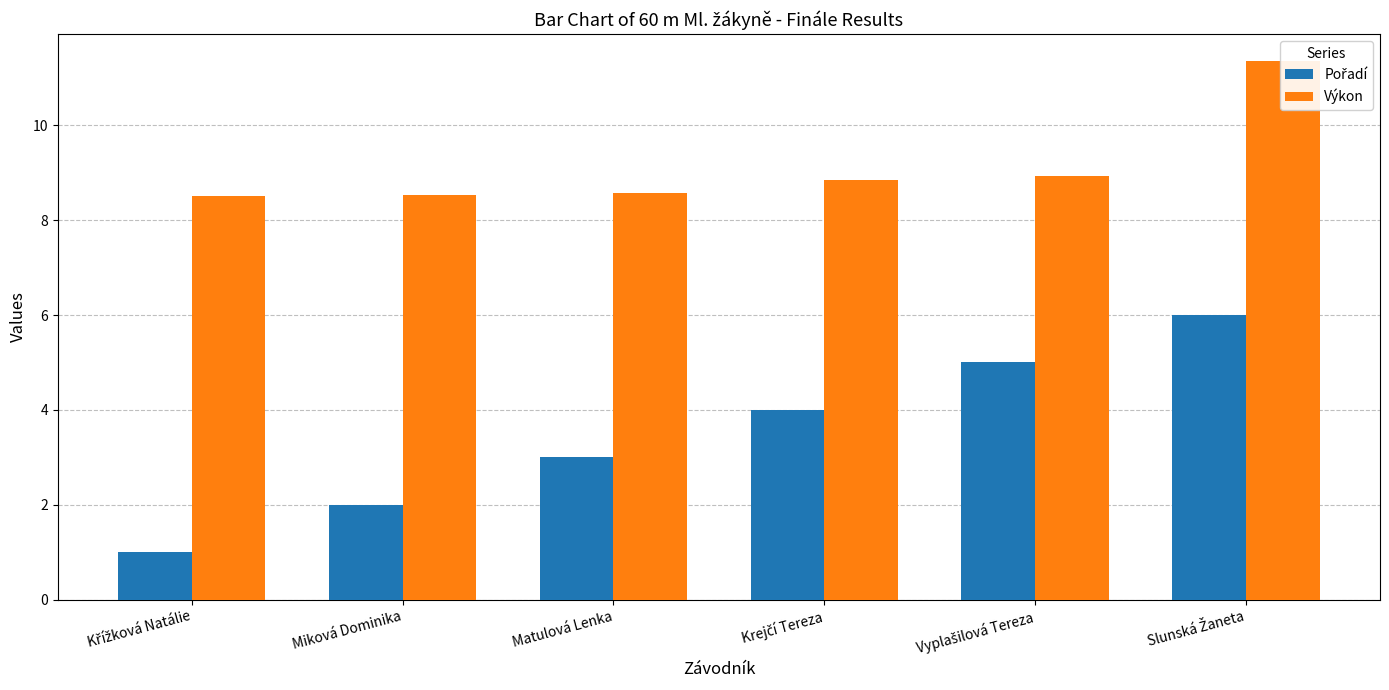

Reading left to right, what are all the values shown in this chart?

Pořadí: 1.0	2.0	3.0	4.0	5.0	6.0
Výkon: 8.5	8.5	8.6	8.8	8.9	11.3